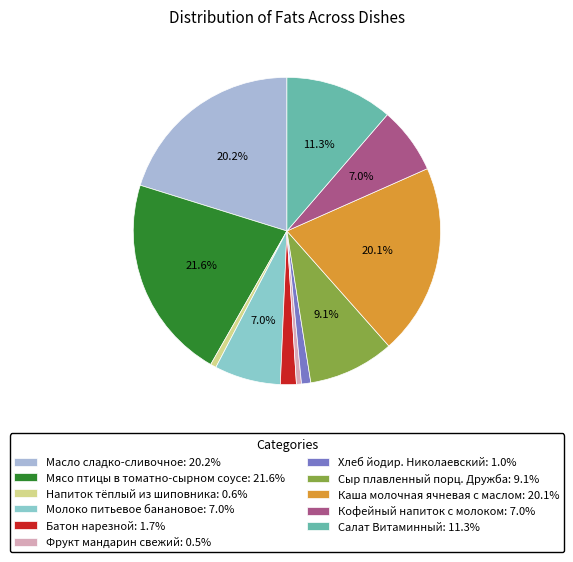

What percentage is the Мясо птицы в томатно-сырном соусе slice, to the nearest percent?

22%